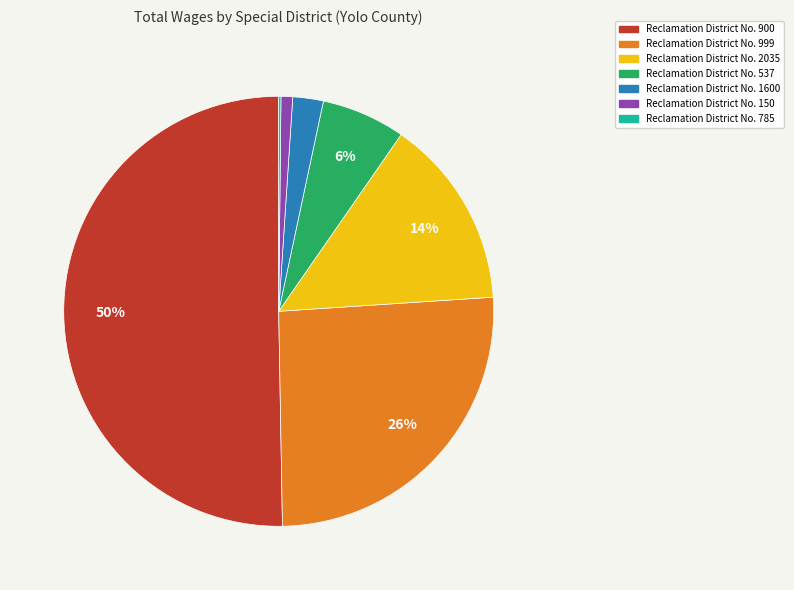

What percentage is the Reclamation District No. 1600 slice, to the nearest percent?

2%